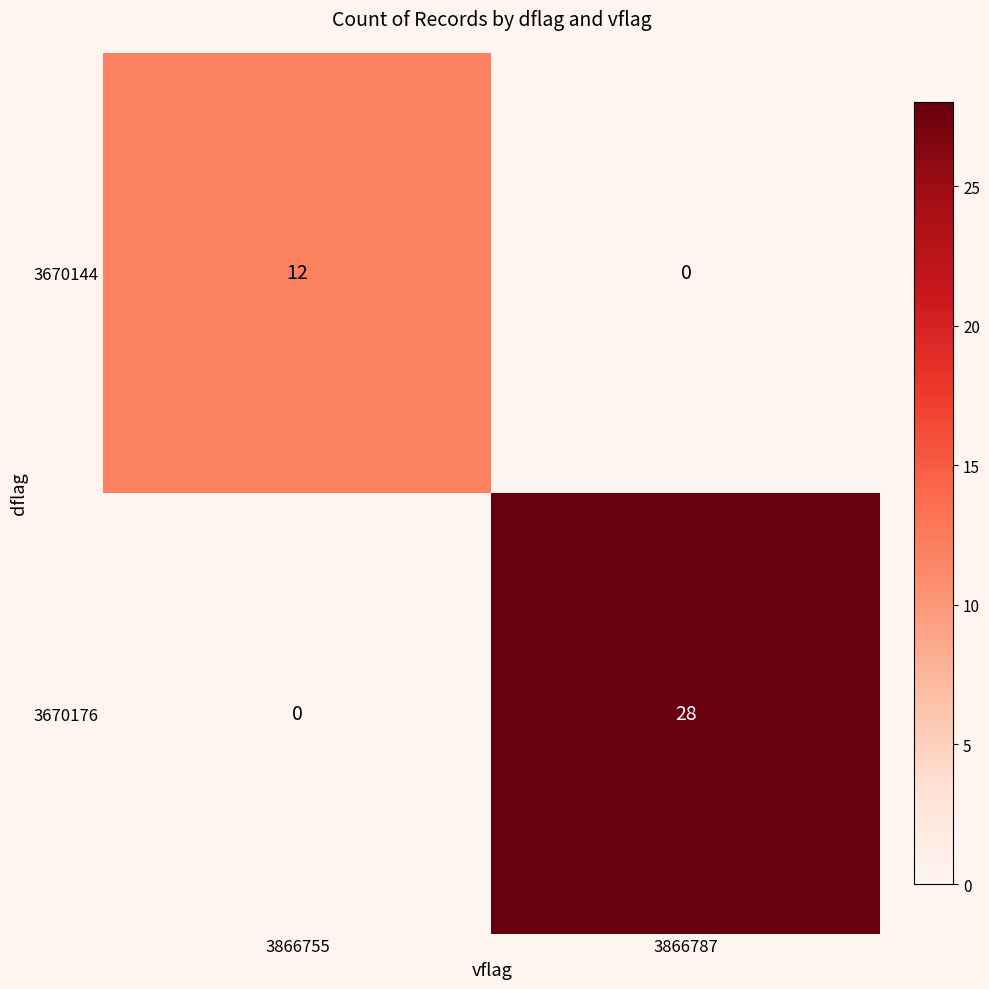

What is the difference between the highest and lowest values at 3866787?

28